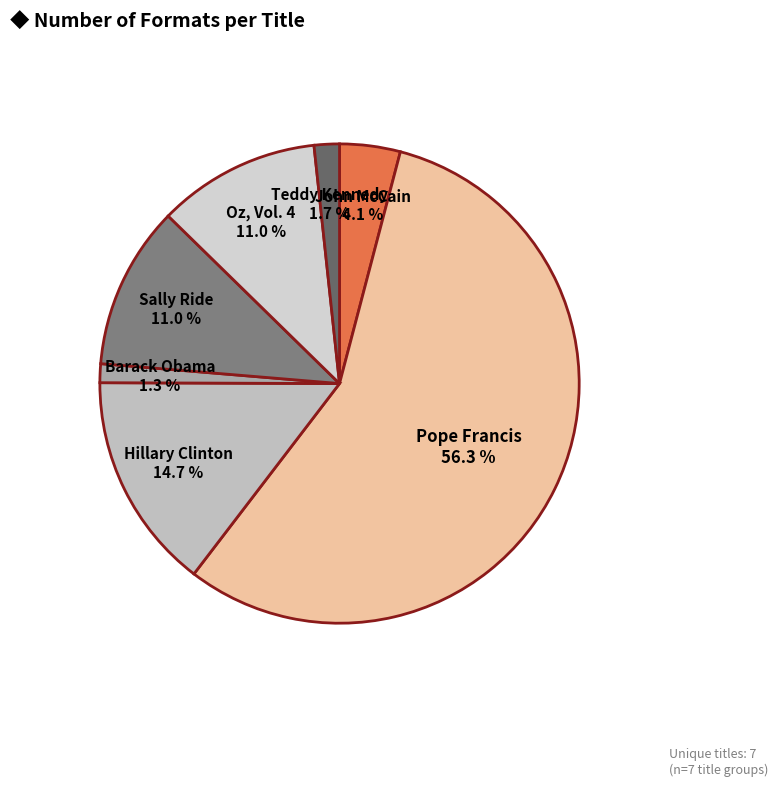

How many slices are in this pie chart?

7